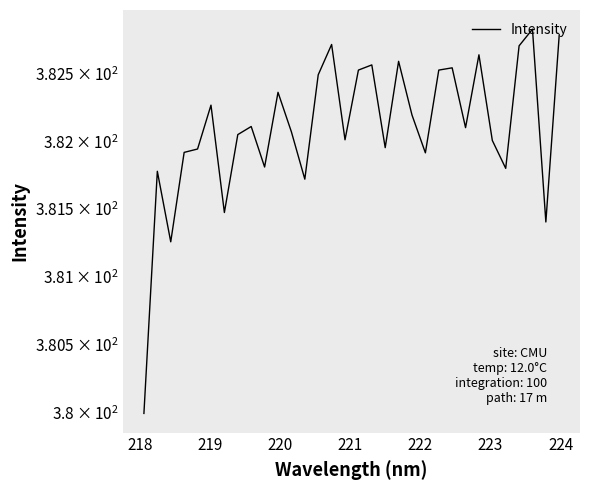

What is the difference between the maximum and minimum values?

2.8